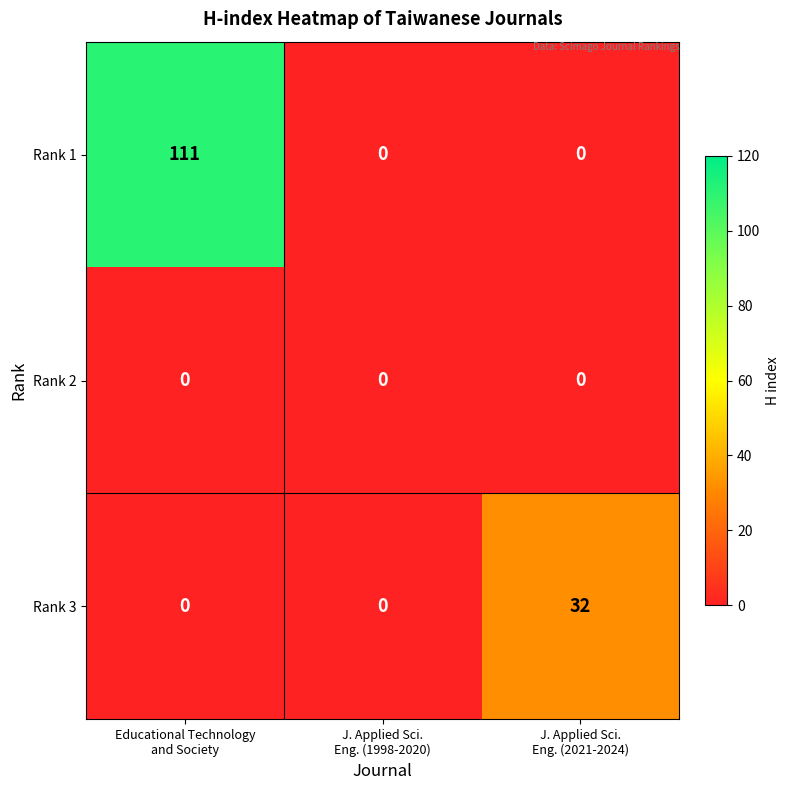

Count the number of categories in the chart.

3